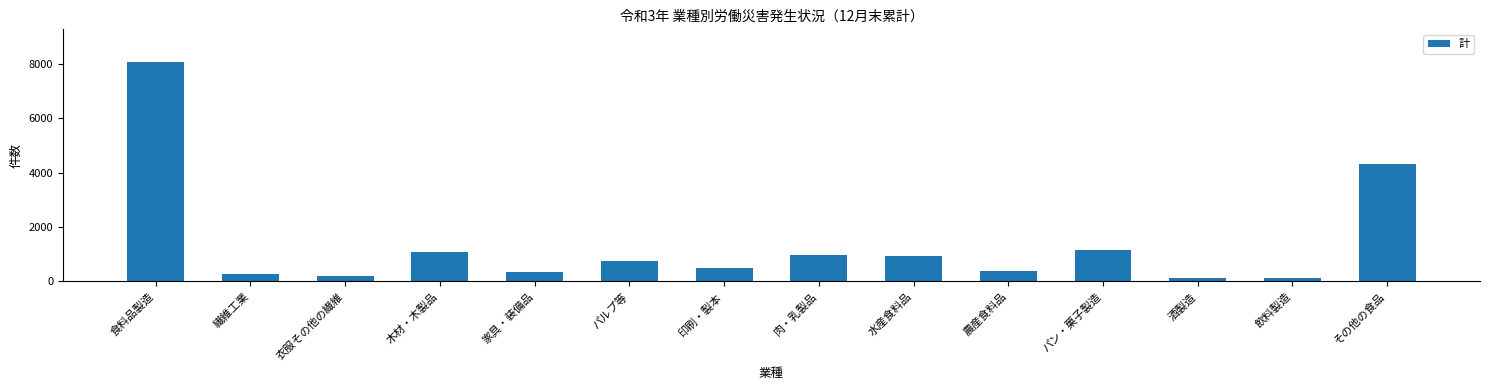

What is the change in value from 肉・乳製品 to 水産食料品?

-40